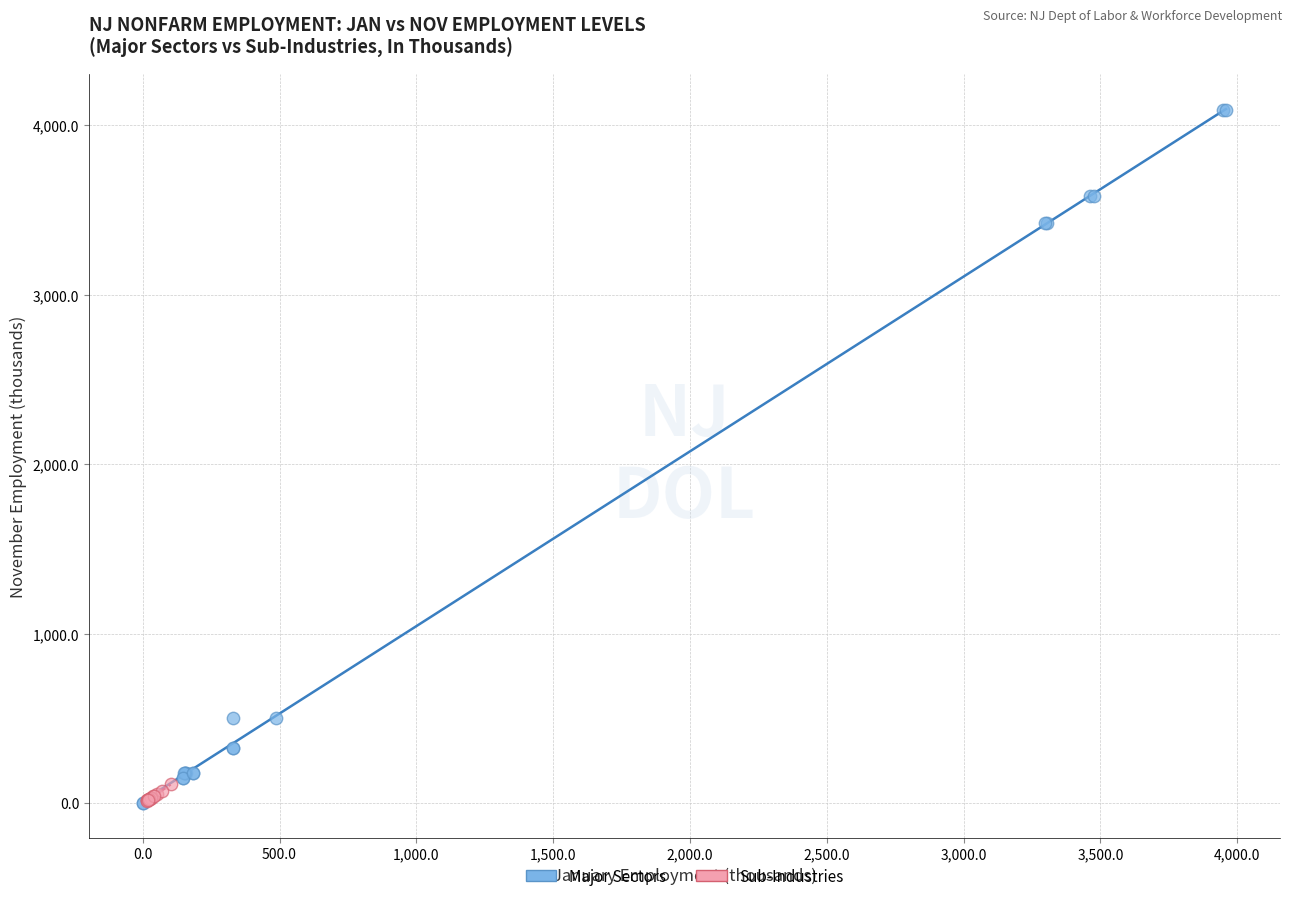

Which series has the widest spread of Y values?

Major Sectors